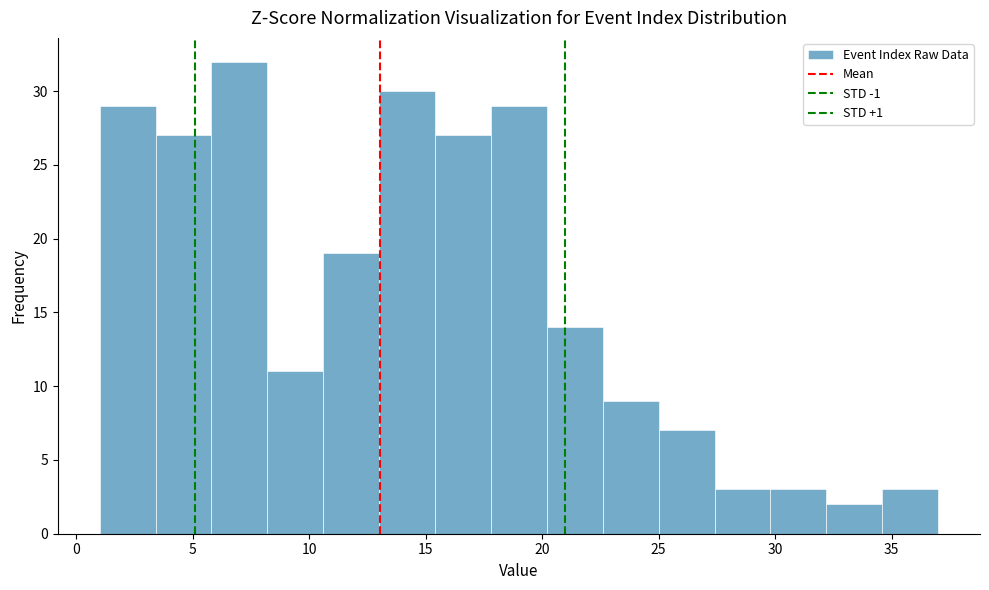

Reading left to right, list every bar in this chart as the range it spans on the x-axis followed by its height. Neither the bar edges nor the heights are printed on the chart, so give them approximately, as read against the axes.

1.0 to 3.4: 29
3.4 to 5.8: 27
5.8 to 8.2: 32
8.2 to 10.6: 11
10.6 to 13.0: 19
13.0 to 15.4: 30
15.4 to 17.8: 27
17.8 to 20.2: 29
20.2 to 22.6: 14
22.6 to 25.0: 9
25.0 to 27.4: 7
27.4 to 29.8: 3
29.8 to 32.2: 3
32.2 to 34.6: 2
34.6 to 37.0: 3